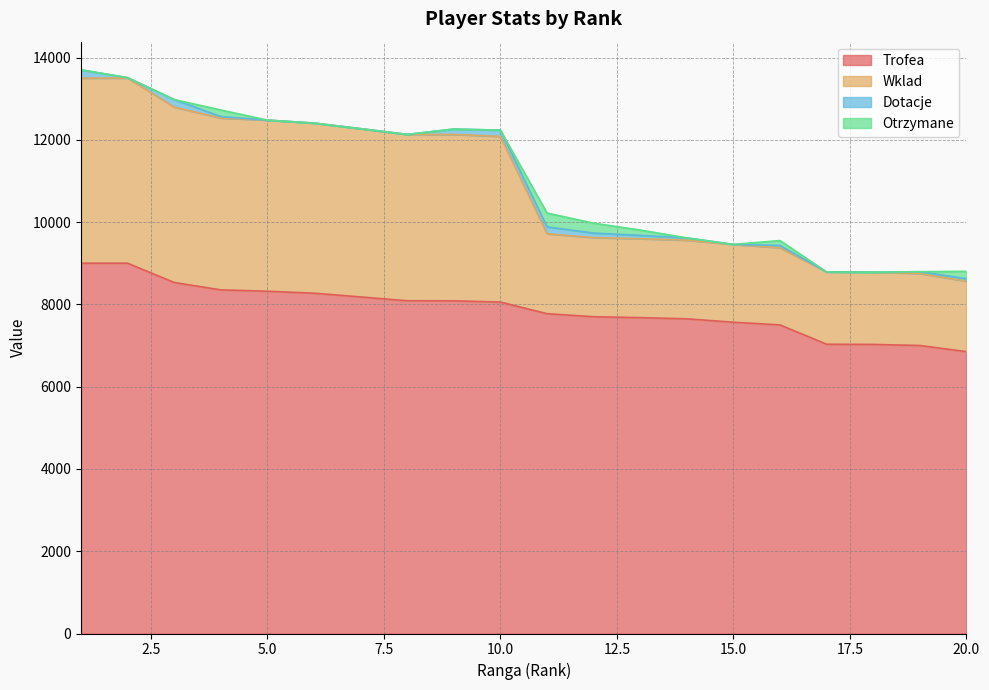

At which label does Trofea first exceed 8056?

1